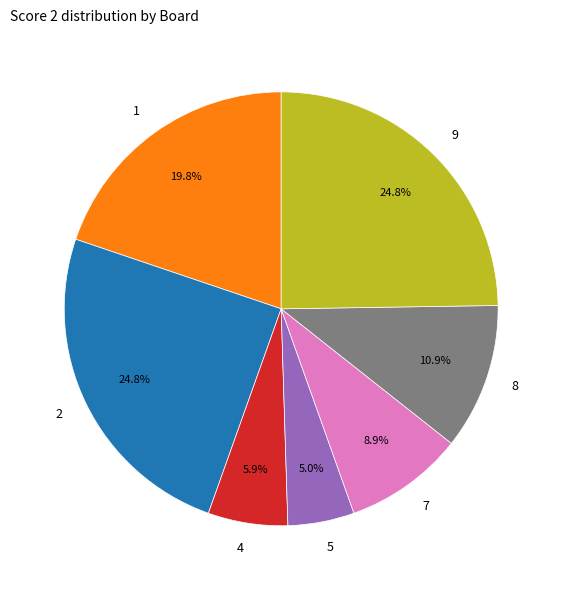

To the nearest percent, what is the difference between the 7 and 8 slice percentages?

2%